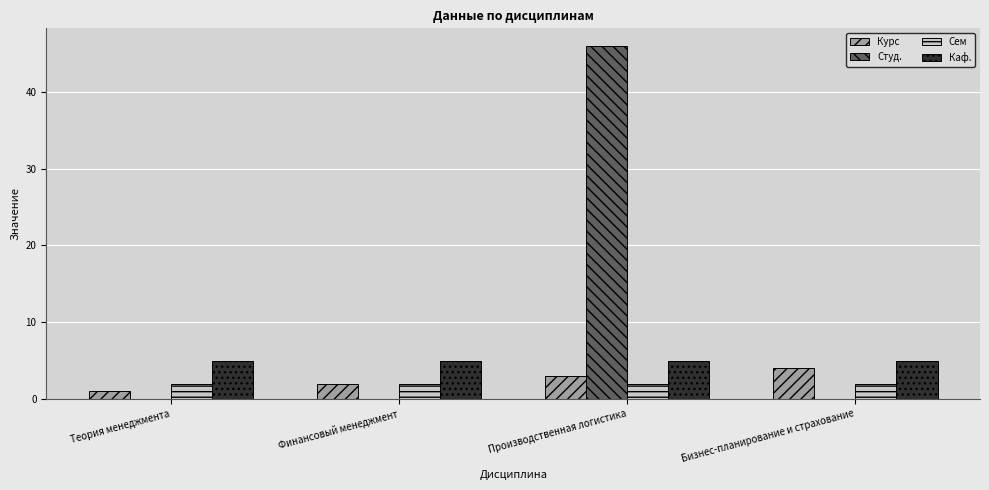

At which label is Курс closest to 2?

Финансовый менеджмент